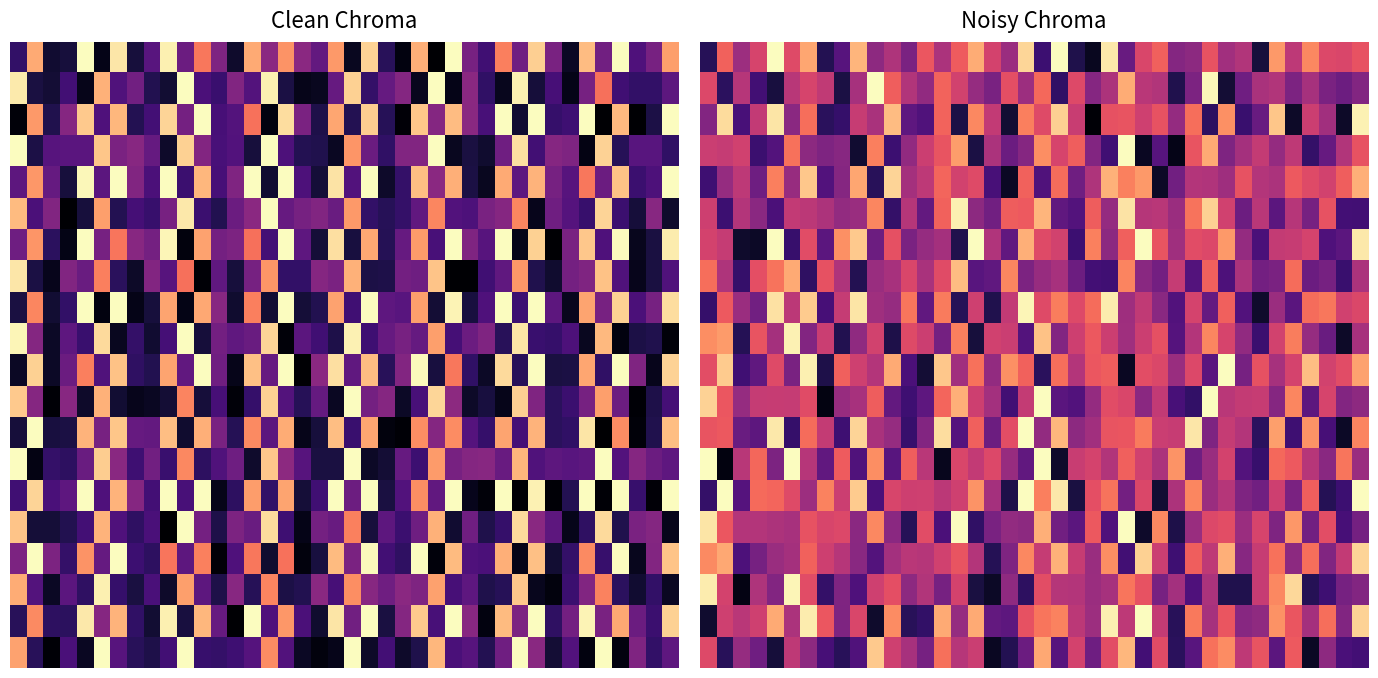

At how many categories does at least one series exceed 0?

40